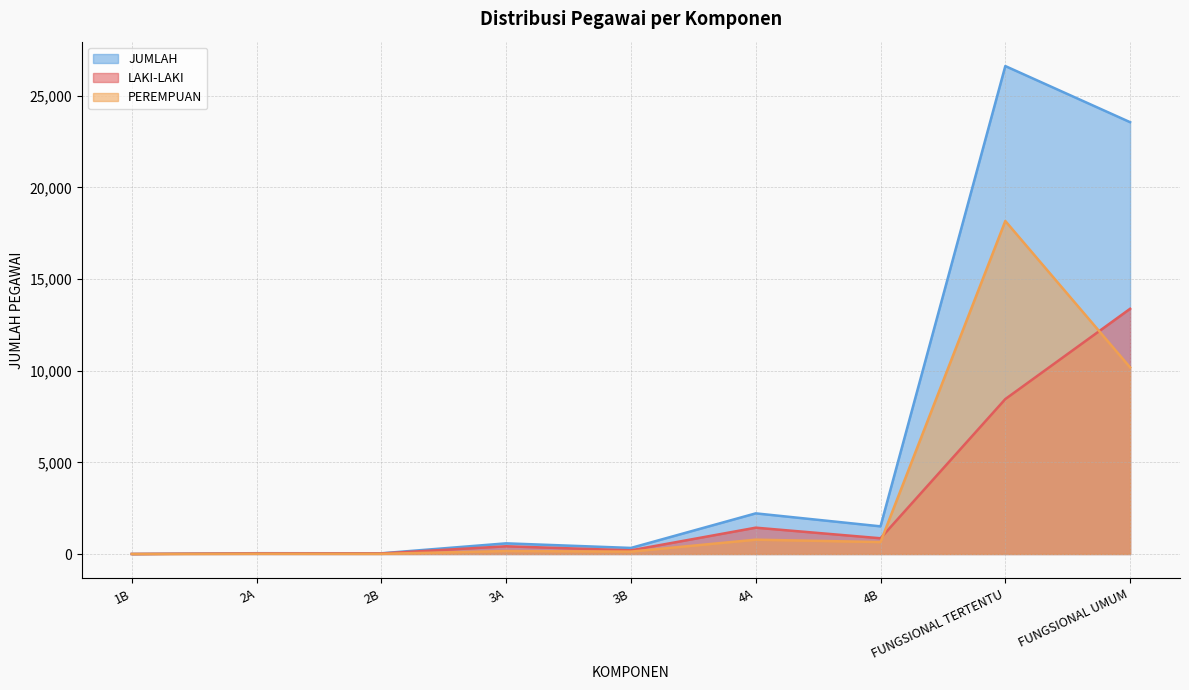

How many categories are shown in the chart?

9